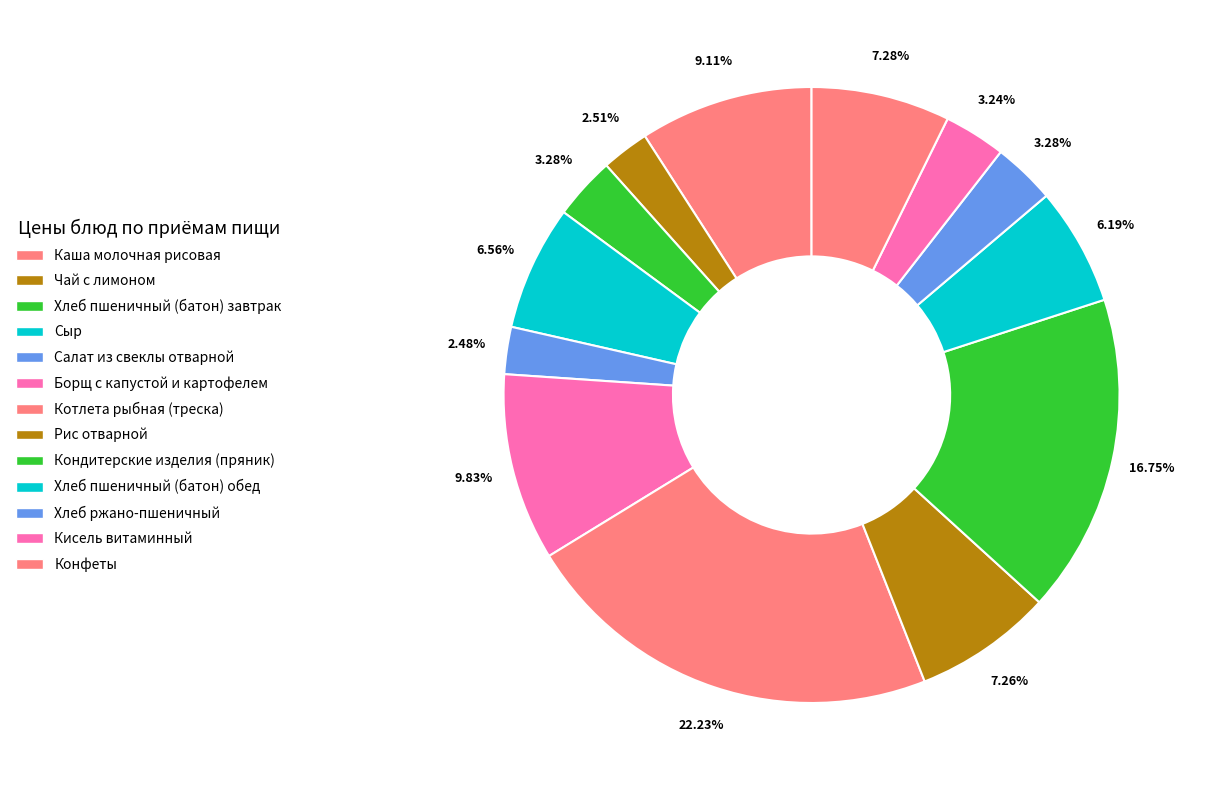

To the nearest percent, what is the combined percentage of Котлета рыбная (треска) and Кисель витаминный?

25%